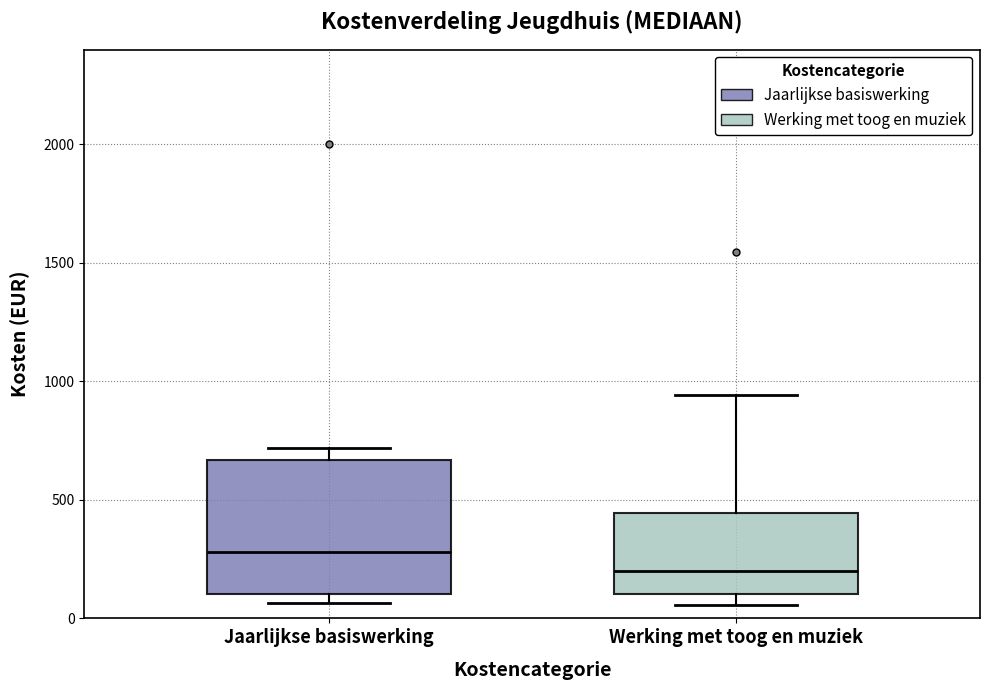

Which box has the lowest median line?

Werking met toog en muziek